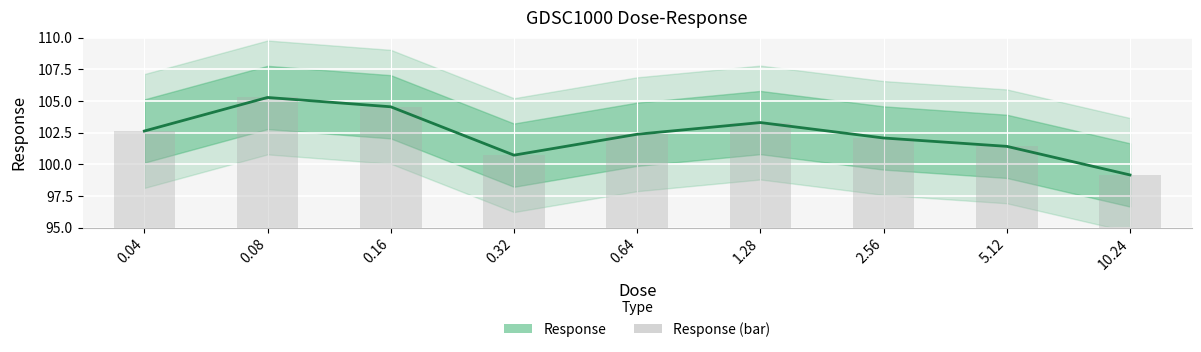

What is the difference between the maximum and minimum values in the Response series?

6.1